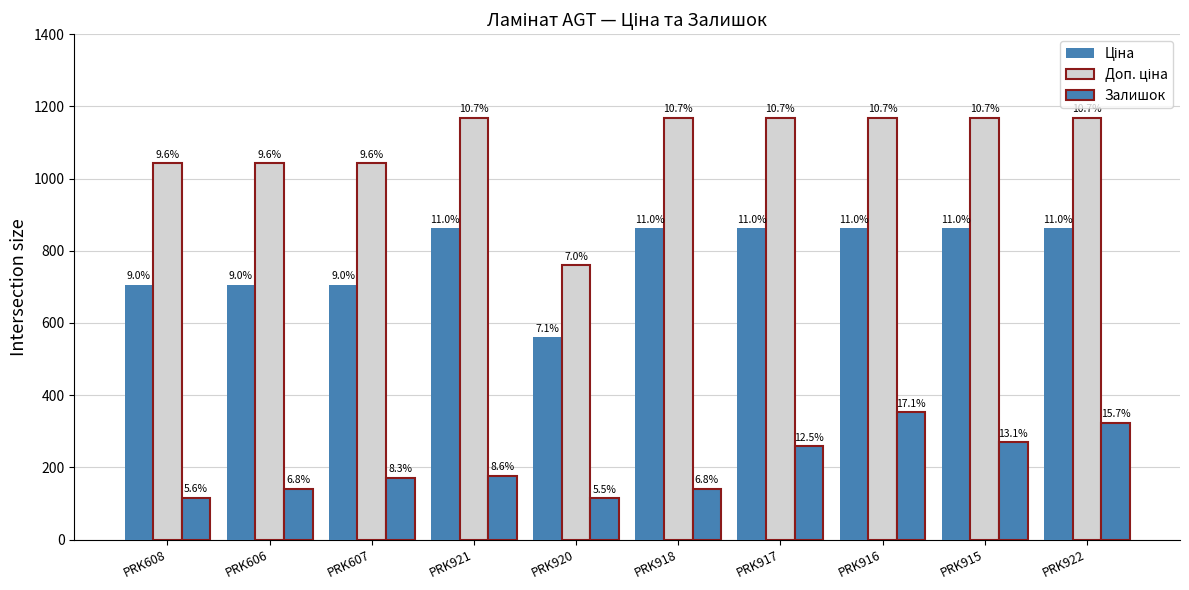

What is the label of the 7th bar from the right?

PRK921